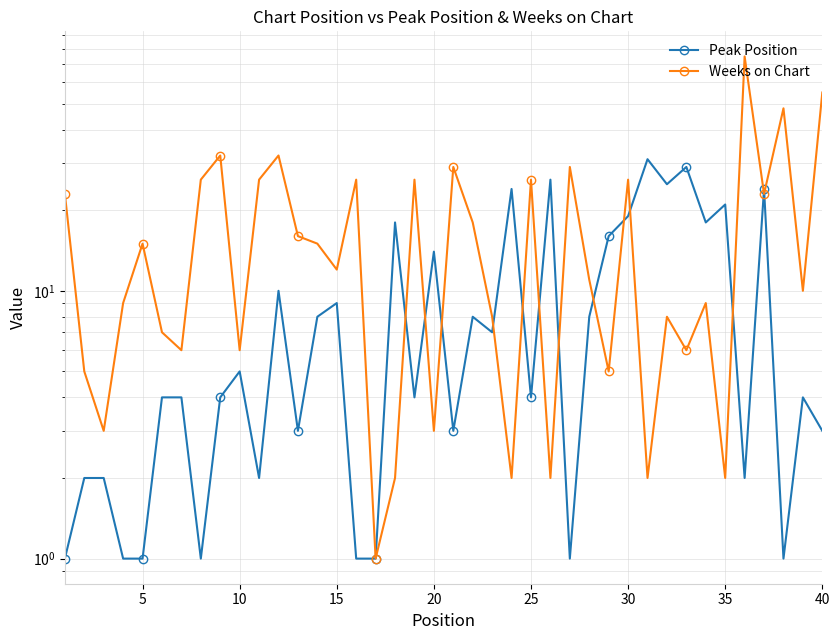

What is the difference between the second highest and second lowest values in the Weeks on Chart series?

53